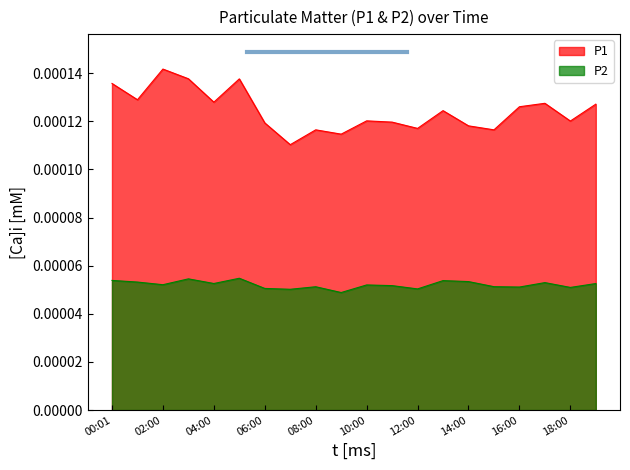

Reading left to right, list all the values displayed in this chart.

P1: 0.0	0.0	0.0	0.0	0.0	0.0	0.0	0.0	0.0	0.0	0.0	0.0	0.0	0.0	0.0	0.0	0.0	0.0	0.0	0.0
P2: 0.0	0.0	0.0	0.0	0.0	0.0	0.0	0.0	0.0	0.0	0.0	0.0	0.0	0.0	0.0	0.0	0.0	0.0	0.0	0.0